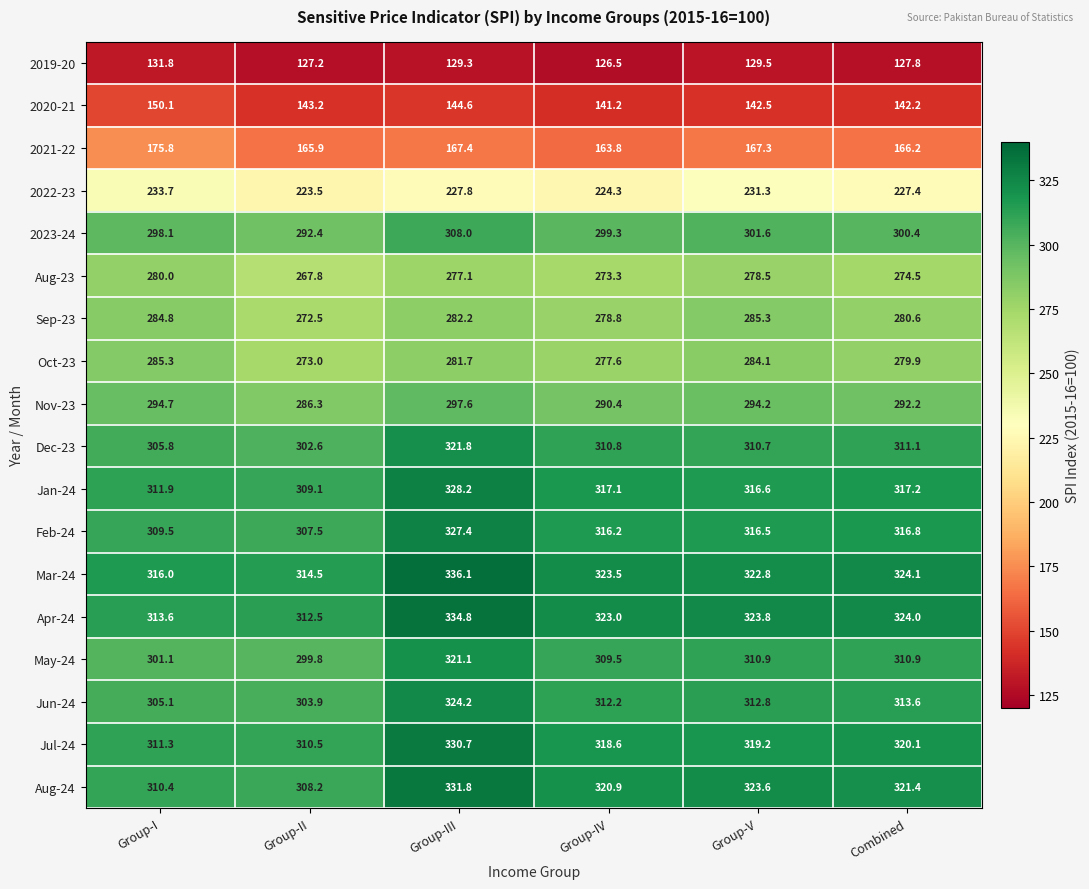

Count the number of categories in the chart.

6